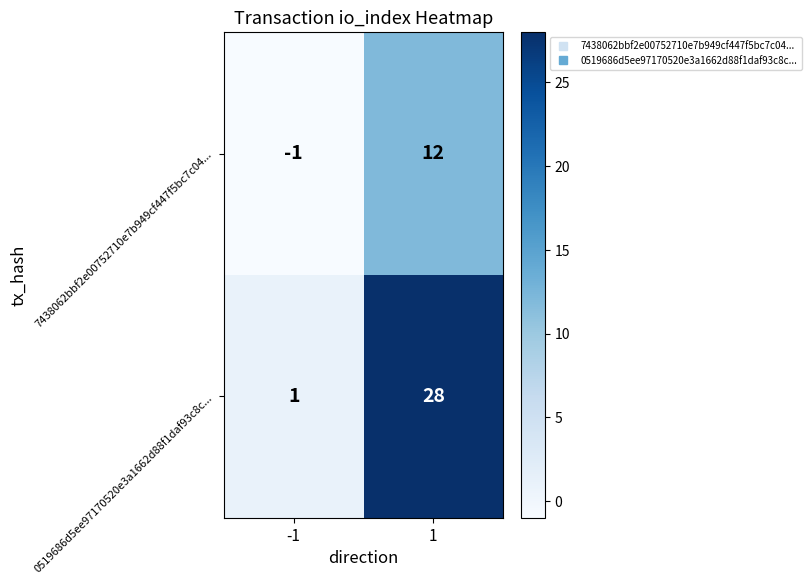

What is the difference between the maximum and minimum values in the 7438062bbf2e00752710e7b949cf447f5bc7c04... series?

13